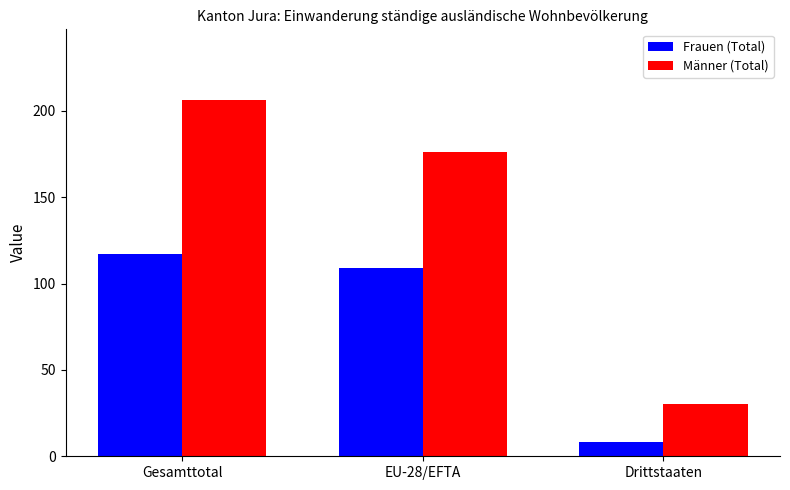

Which series has the largest range (max minus min)?

Männer (Total)